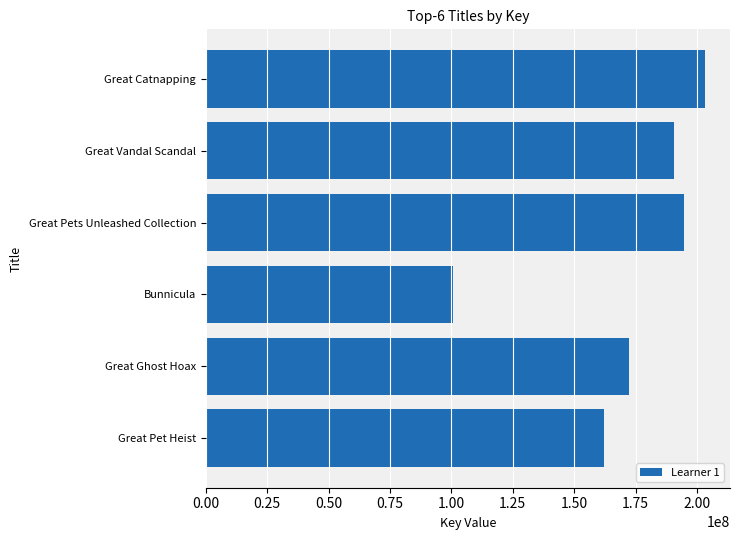

The chart shows a value of 162325998 at Great Pet Heist. True or false?

True